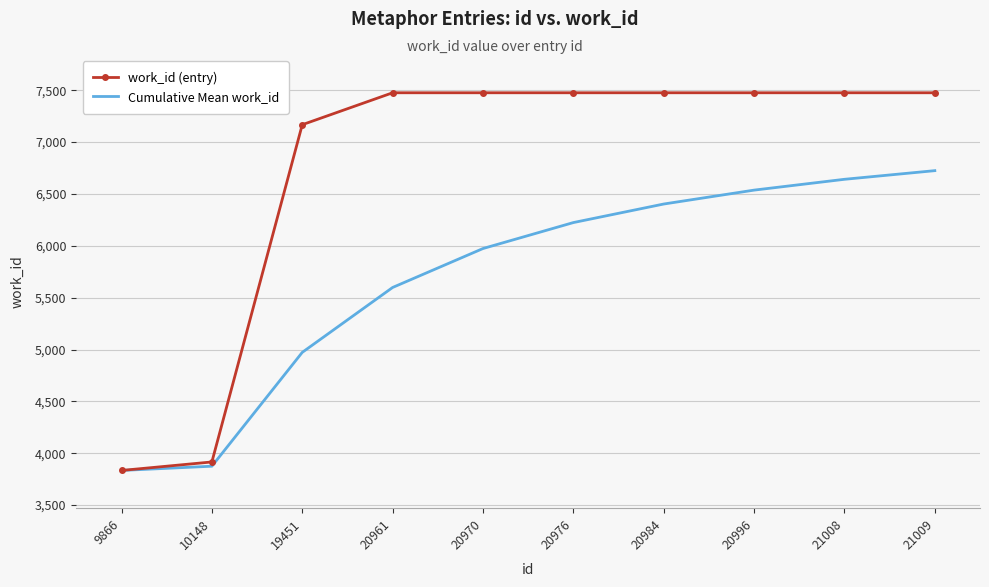

What is the highest value of the Cumulative Mean work_id series?

6725.0